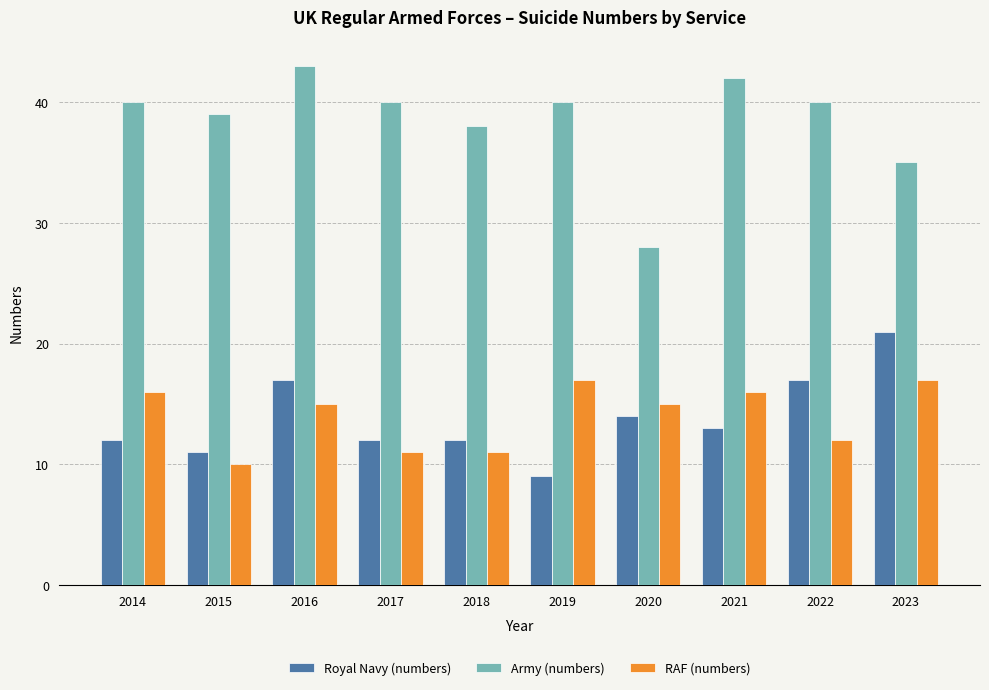

How many groups of bars are there?

10